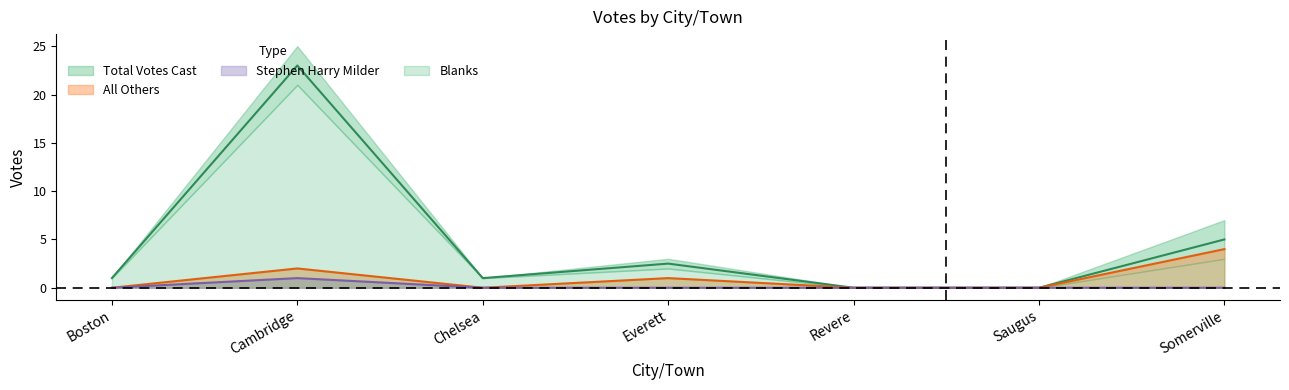

True or false: Stephen Harry Milder and All Others cross at least once.

False